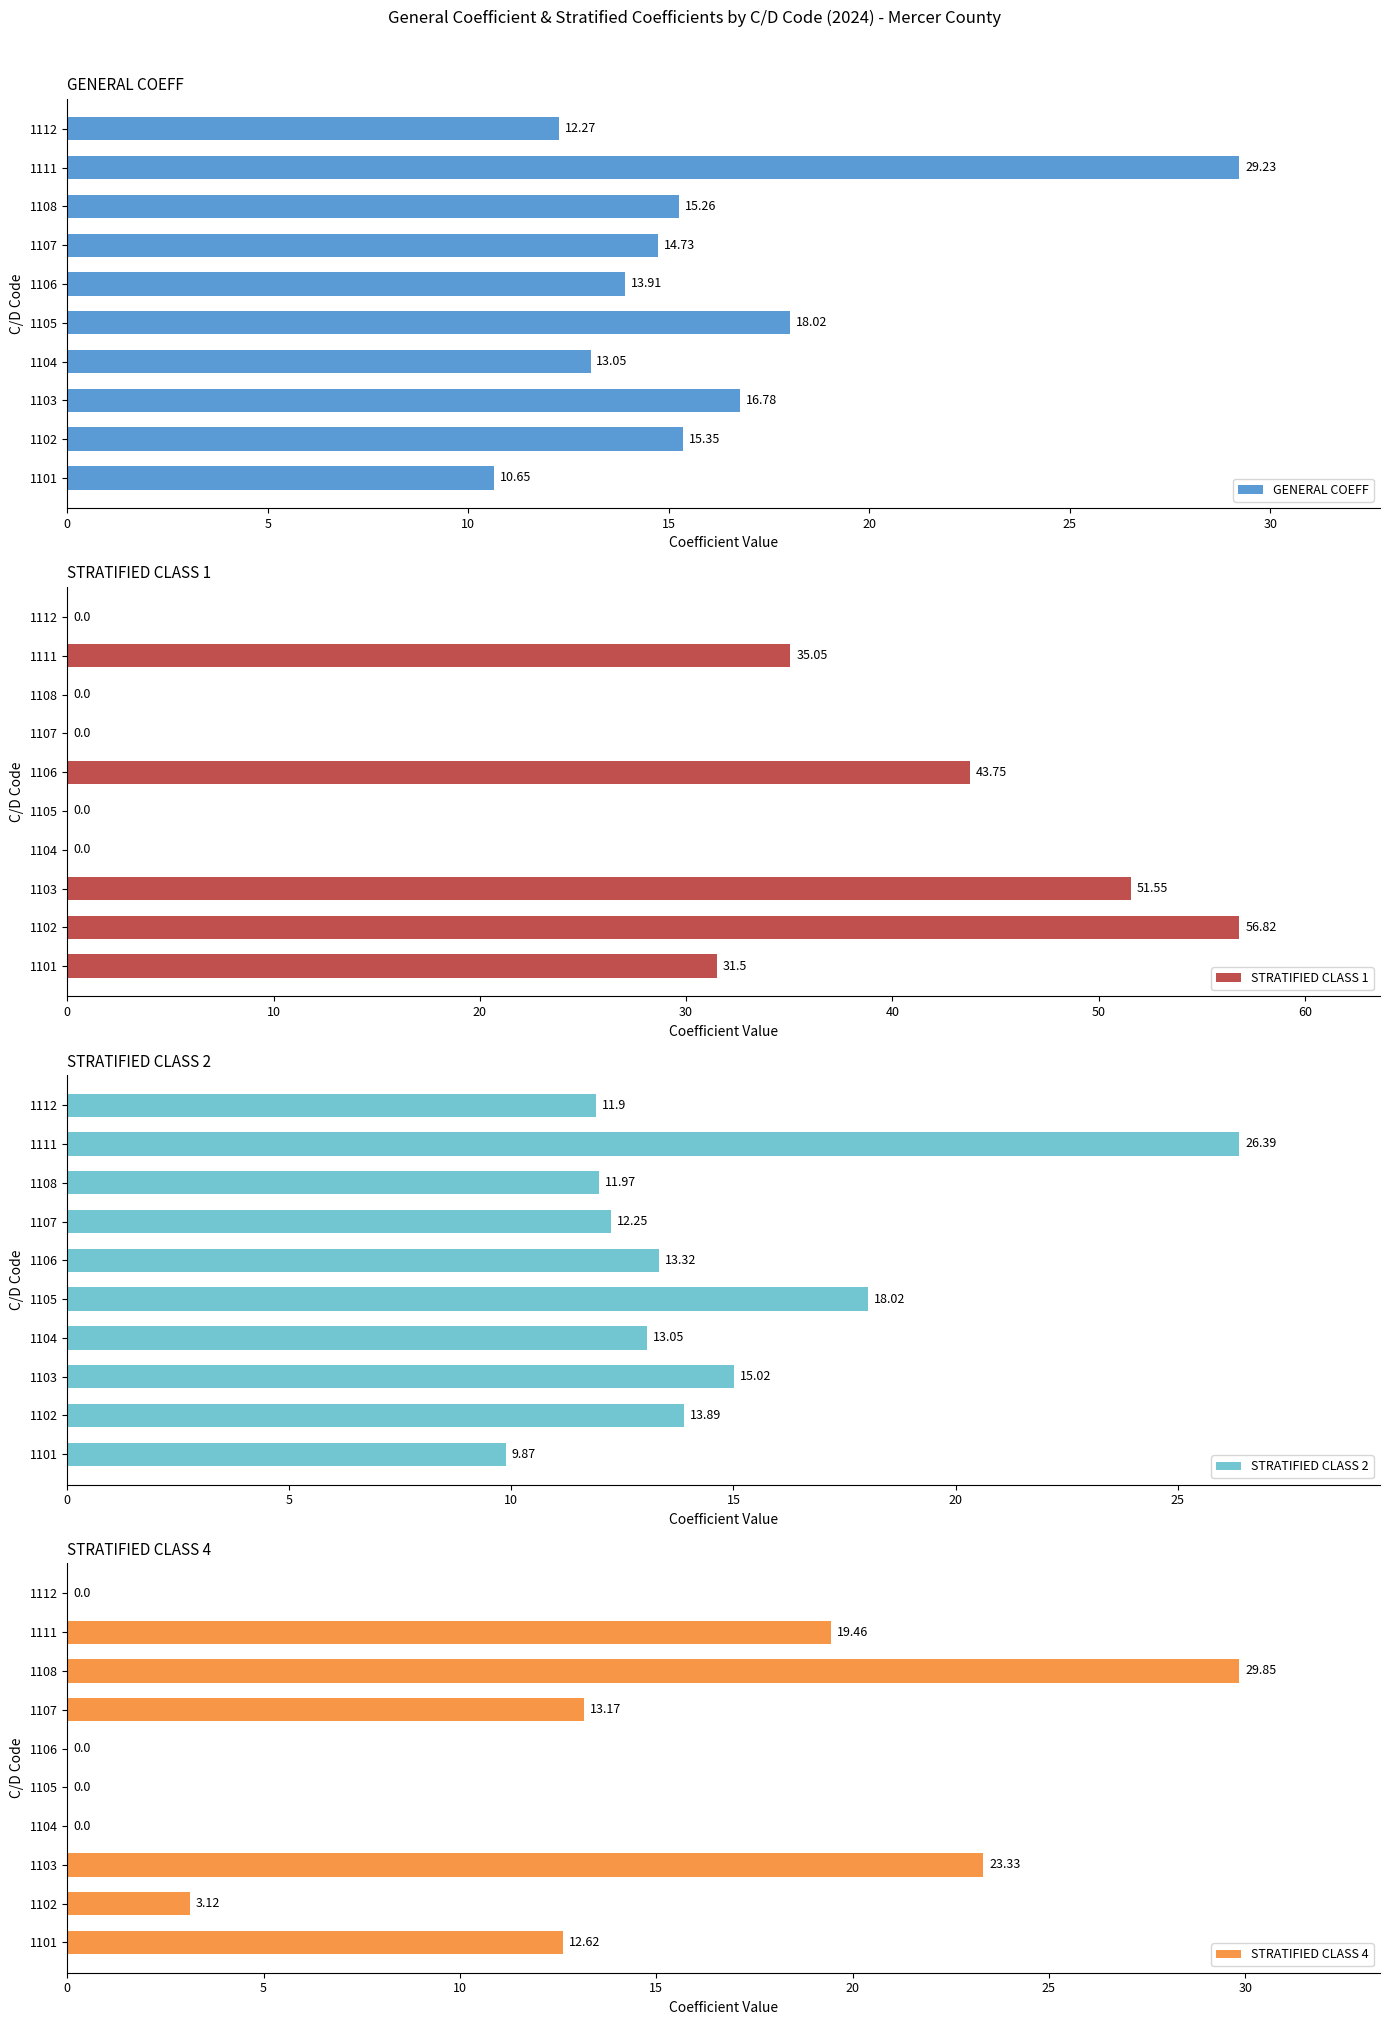

Which series has the widest spread of values?

STRATIFIED CLASS 1